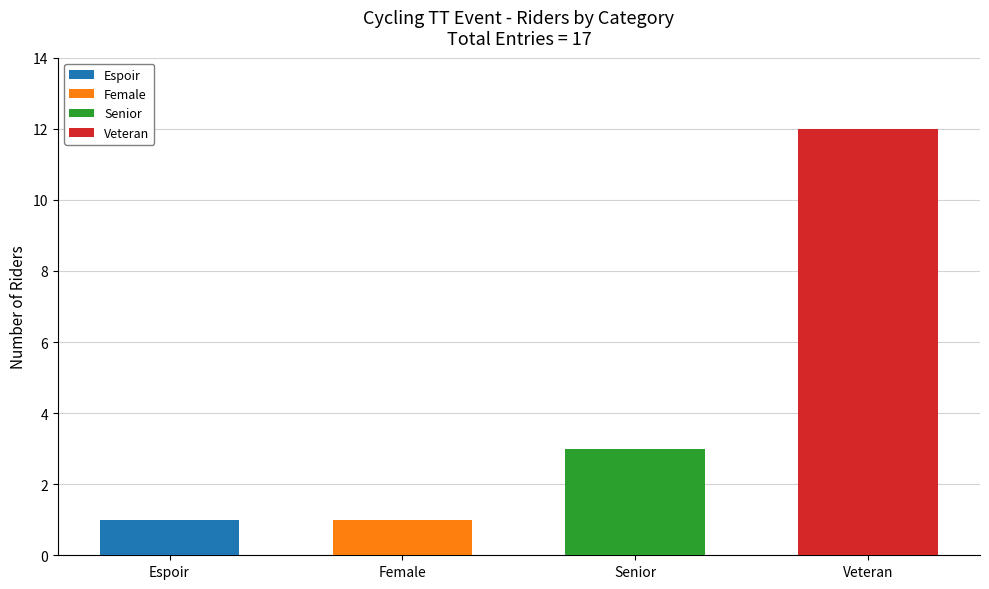

How many bars are there in total?

4